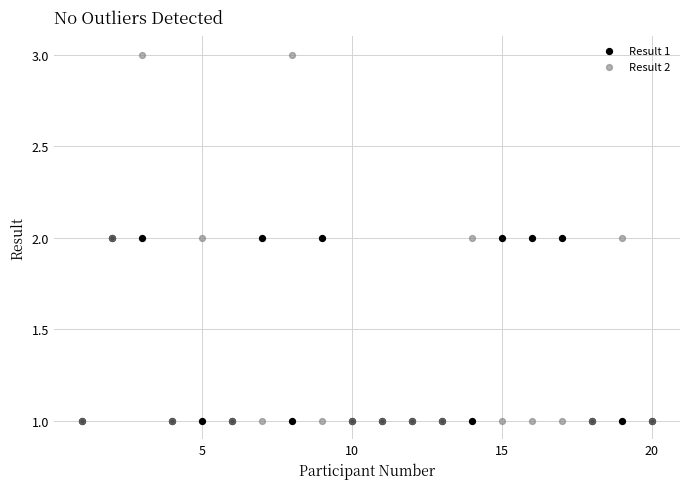

What are all the series names shown in the legend?

Result 1, Result 2